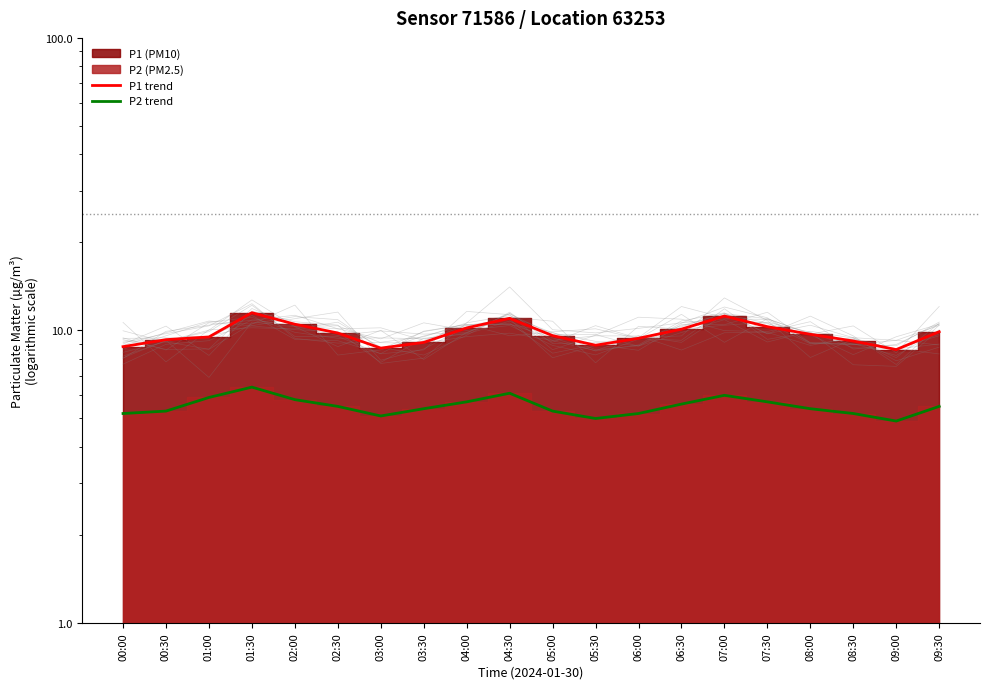

Does the chart have visible grid lines?

No